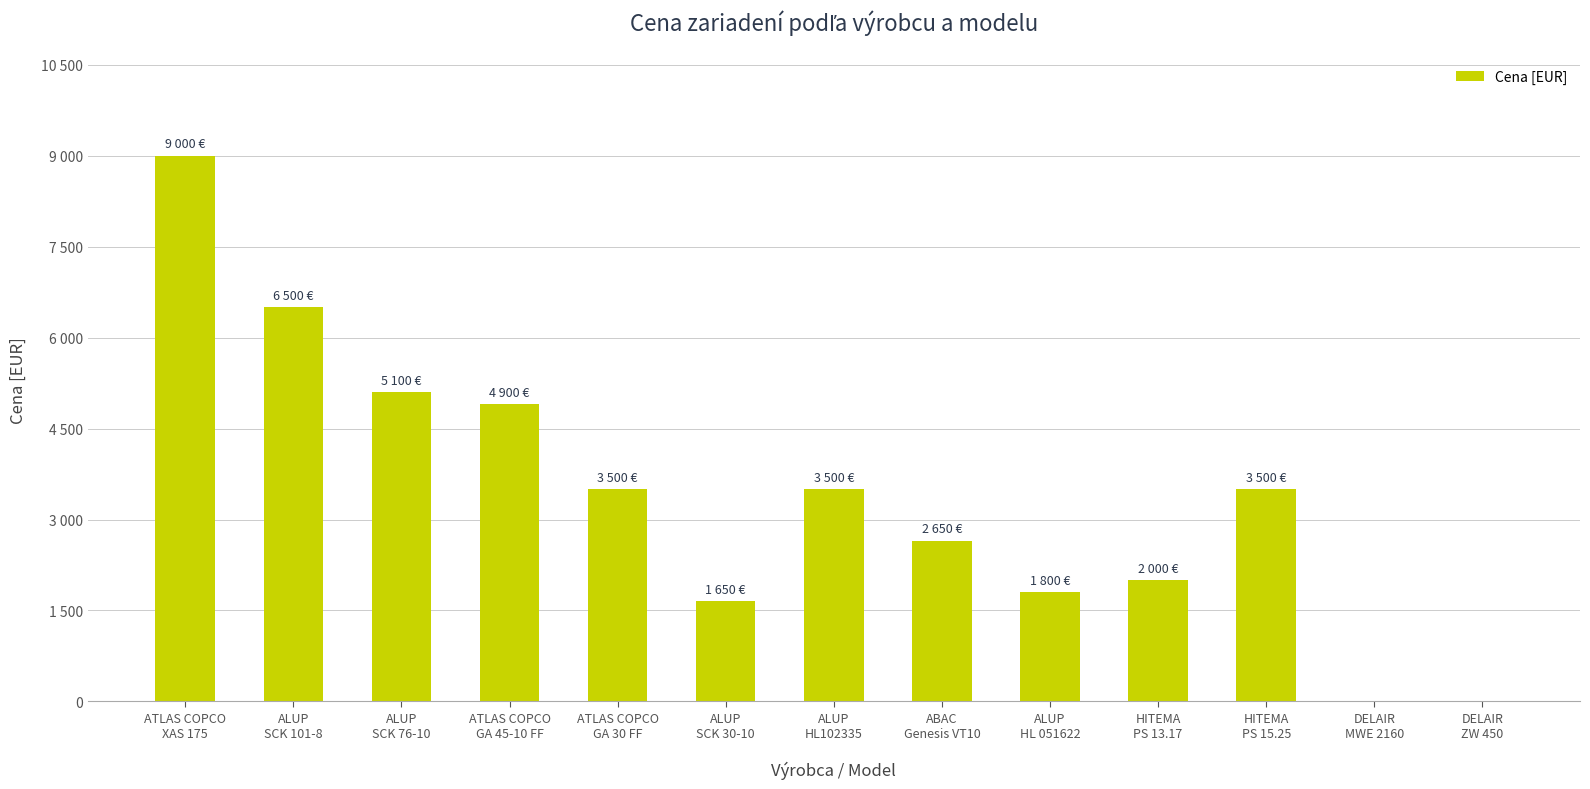

How many distinct data groups are displayed?

1